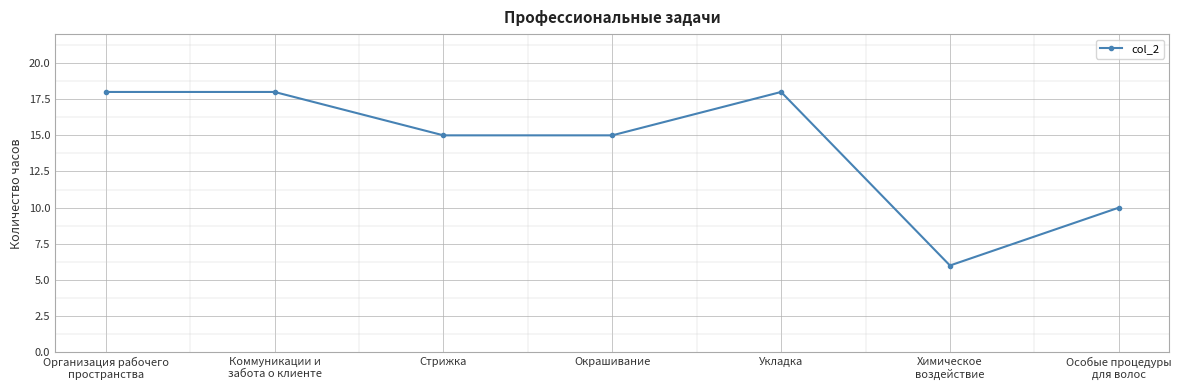

What is the minimum value shown in the chart?

6